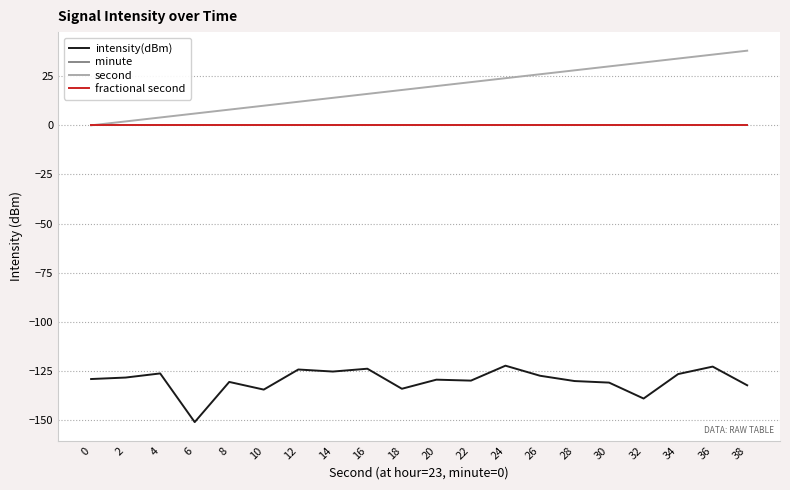

Does the chart have visible grid lines?

Yes